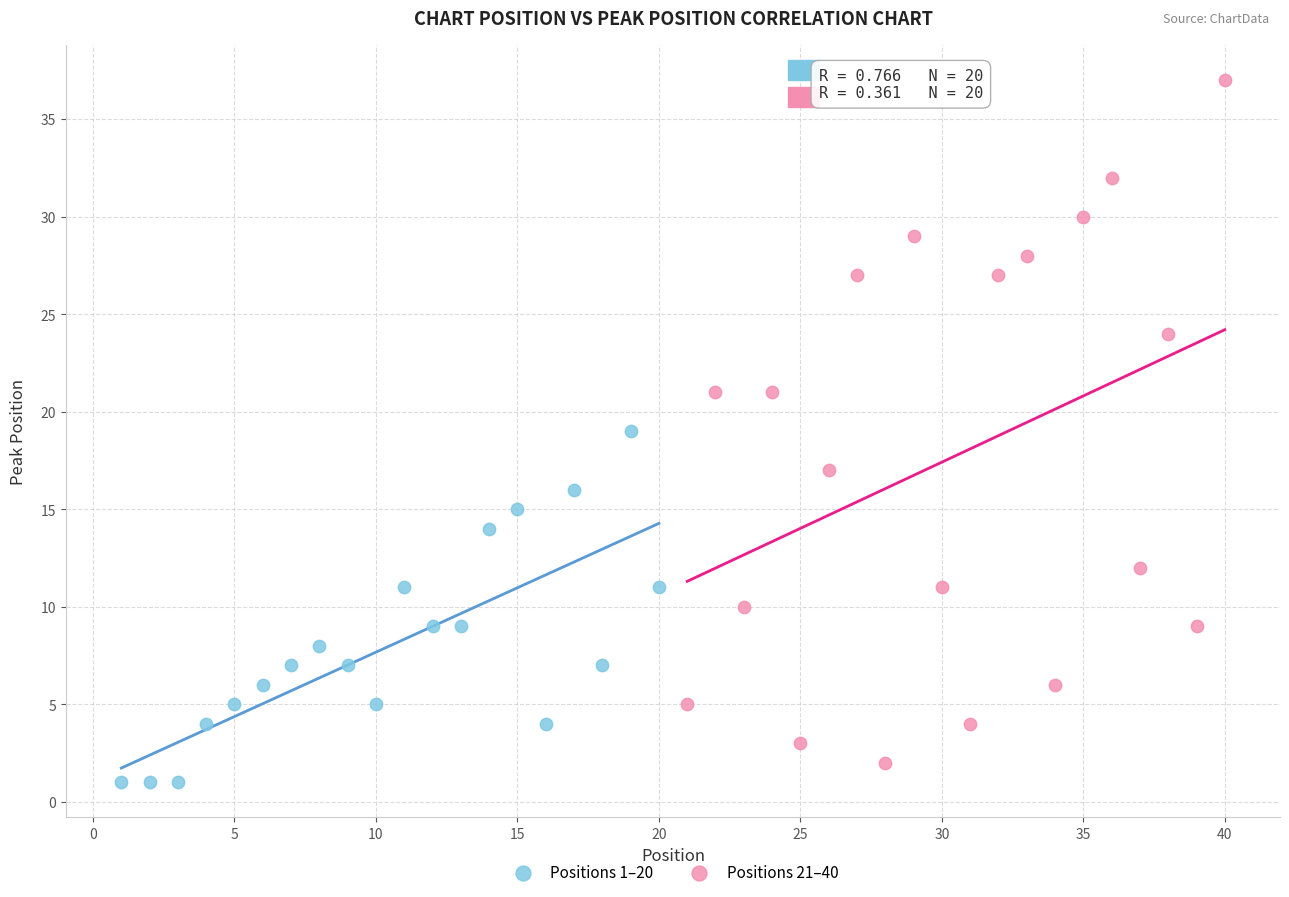

Which series has the widest spread of Y values?

Positions 21–40